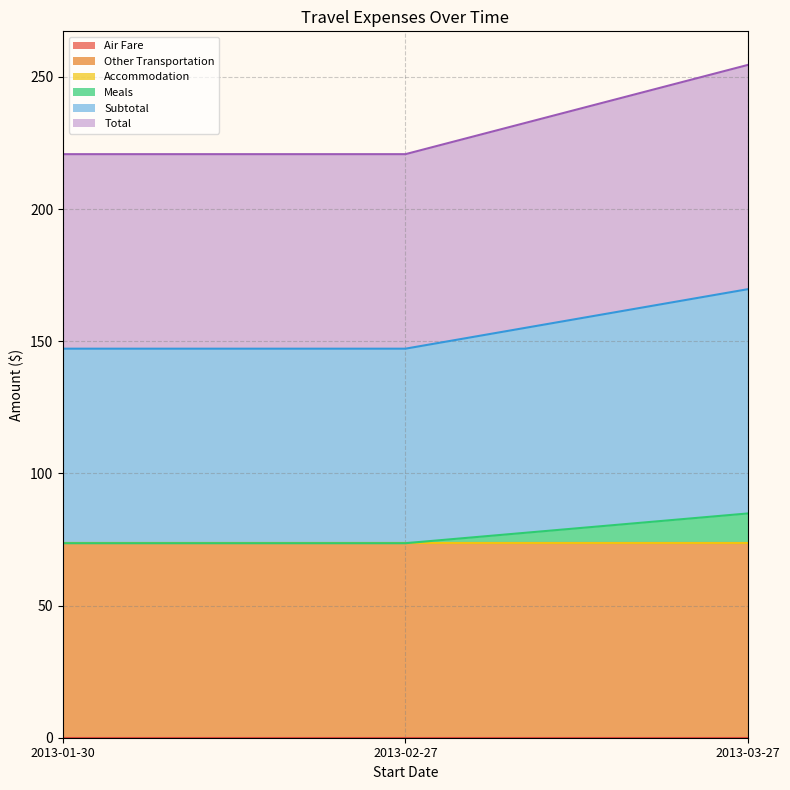

Which series has the largest range (max minus min)?

Total